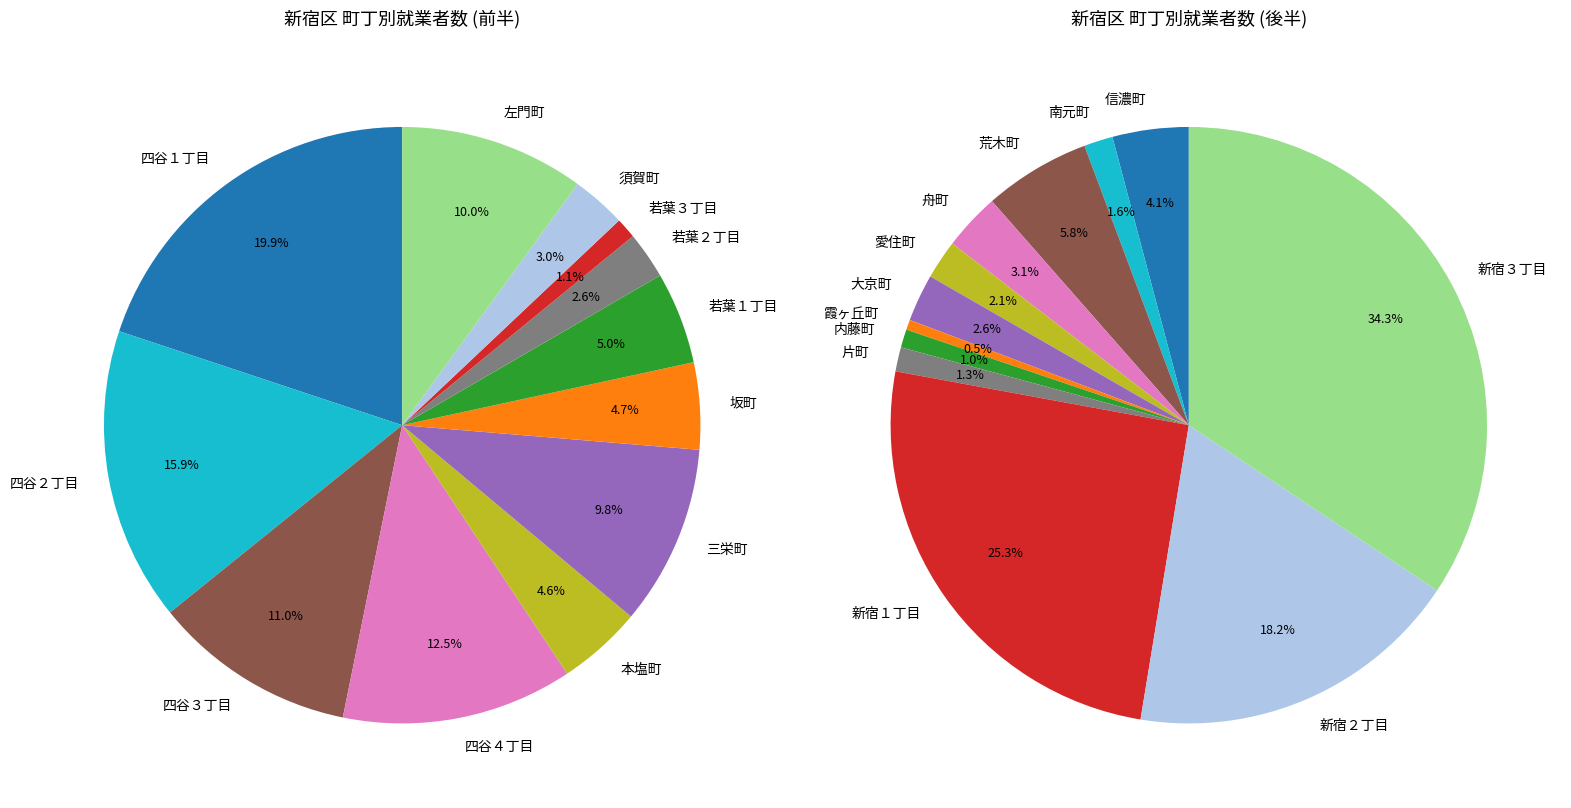

What percentage is the 四谷４丁目 slice, to the nearest percent?

13%